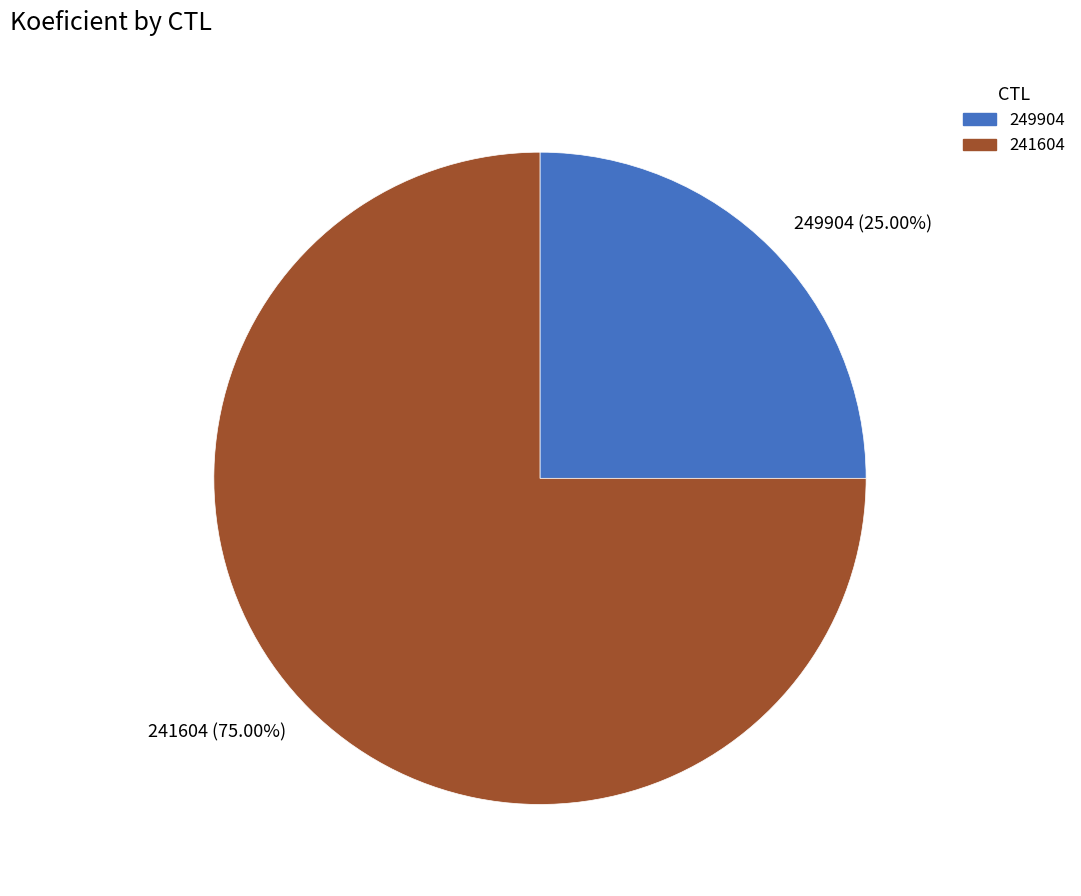

To the nearest percent, what is the combined percentage of 249904 and 241604?

100%